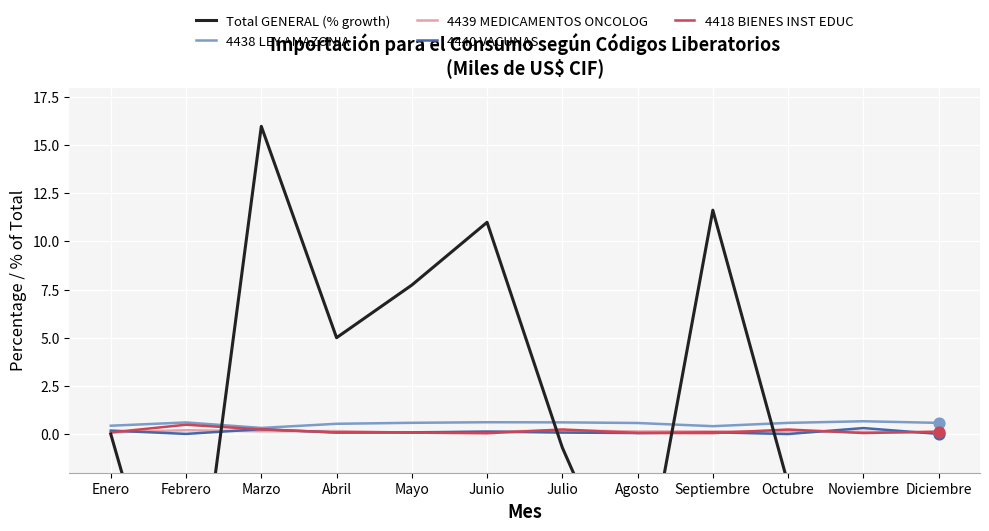

At how many categories does at least one series exceed 14?

1